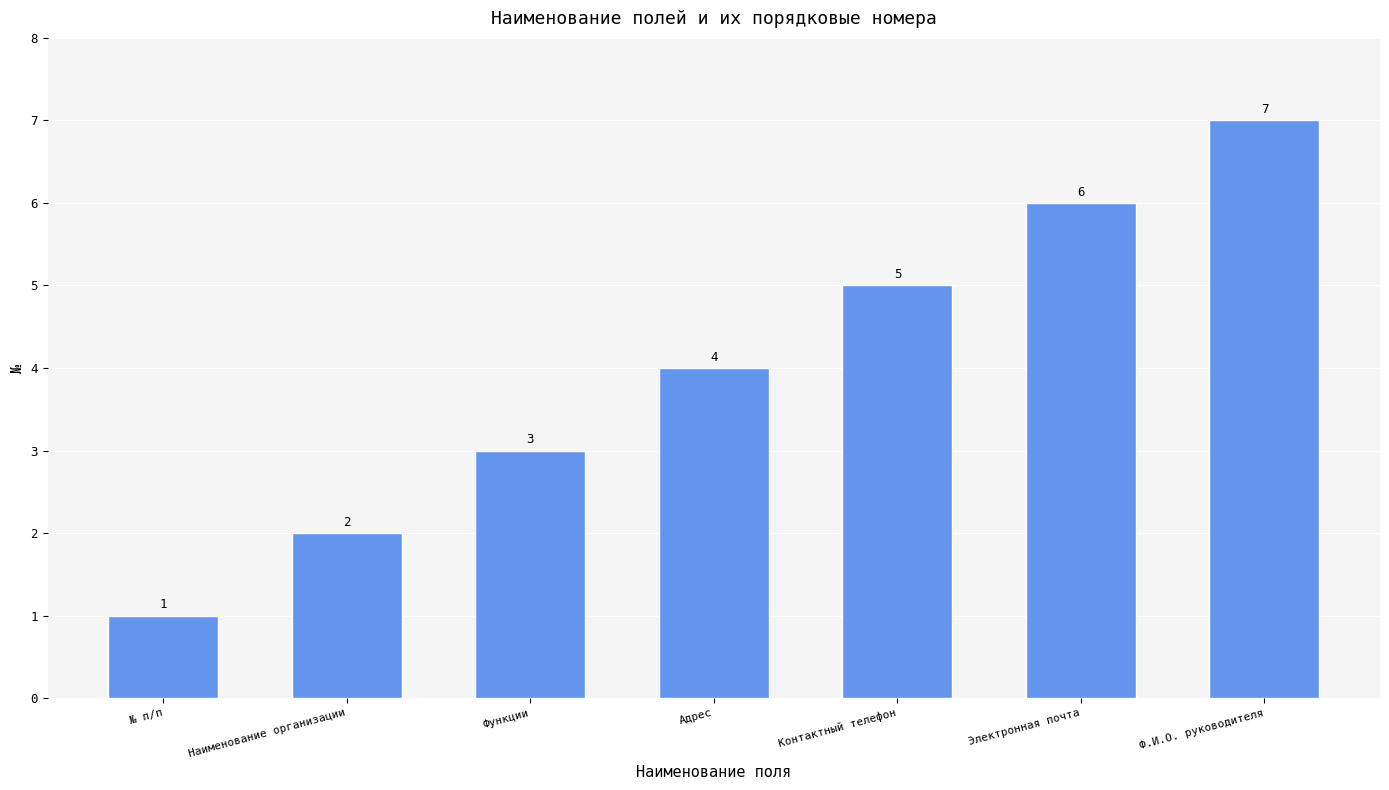

Which has a higher value, Контактный телефон or Электронная почта?

Электронная почта